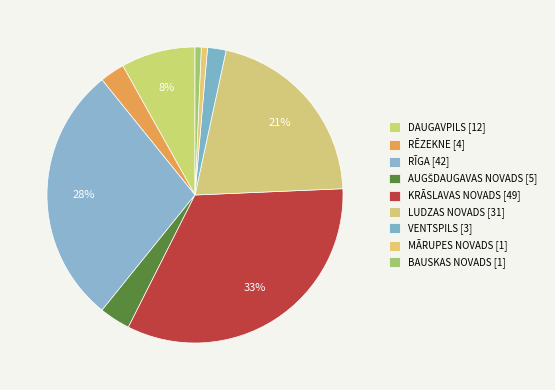

To the nearest percent, what is the difference between the LUDZAS NOVADS and KRĀSLAVAS NOVADS slice percentages?

12%